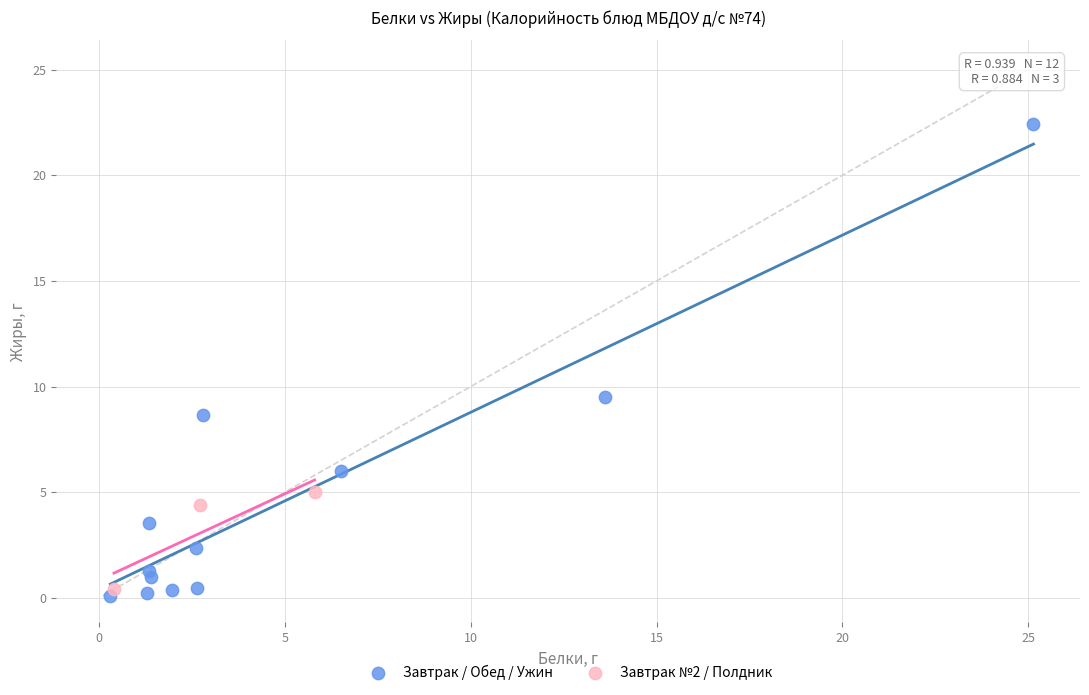

Which series has the largest Y range (max minus min)?

Завтрак / Обед / Ужин